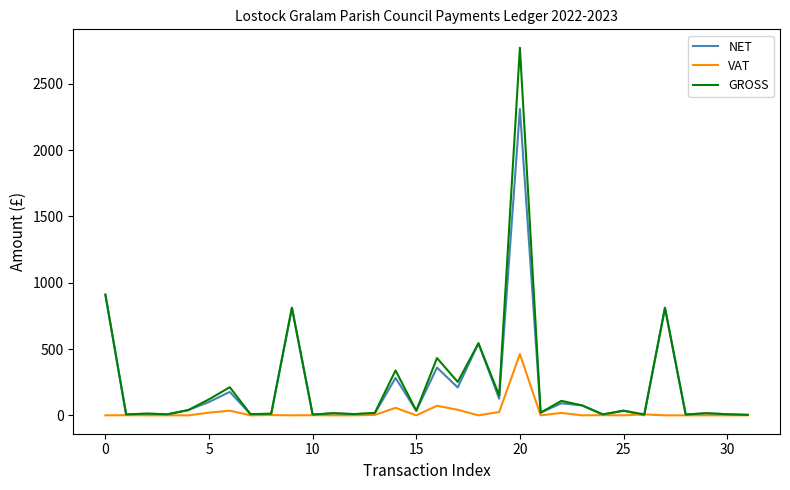

Rank the series by their maximum value, from lowest to highest.

VAT, NET, GROSS